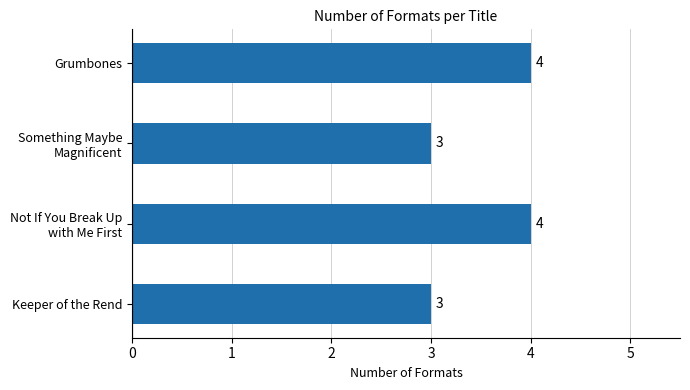

The value at Grumbones is 5. True or false?

False